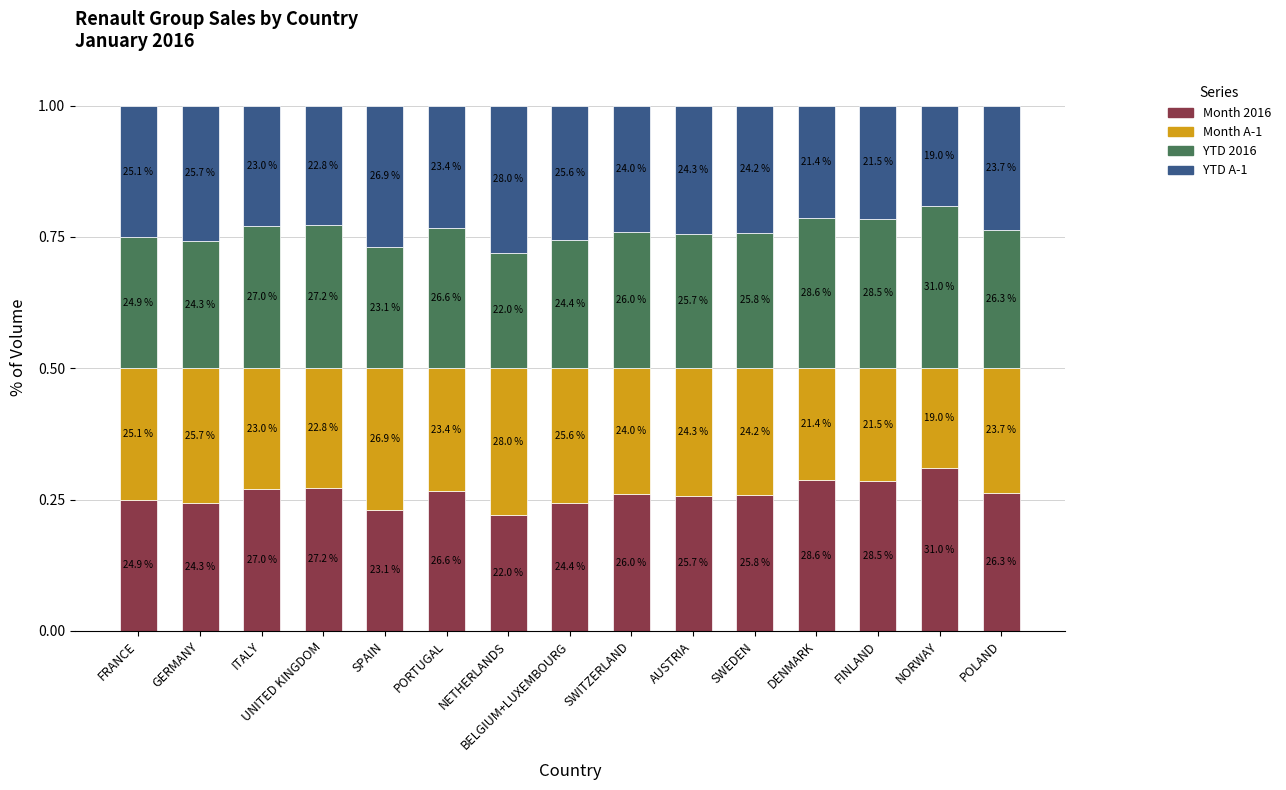

What is the label of the 10th bar from the right?

PORTUGAL